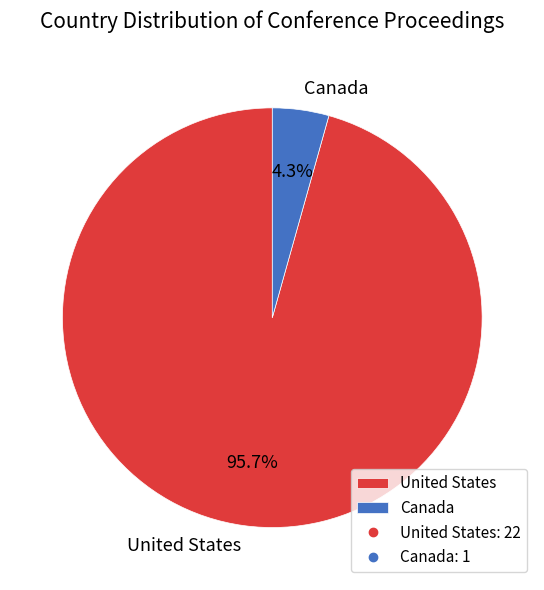

To the nearest percent, what is the difference between the largest and smallest slice percentages?

91%